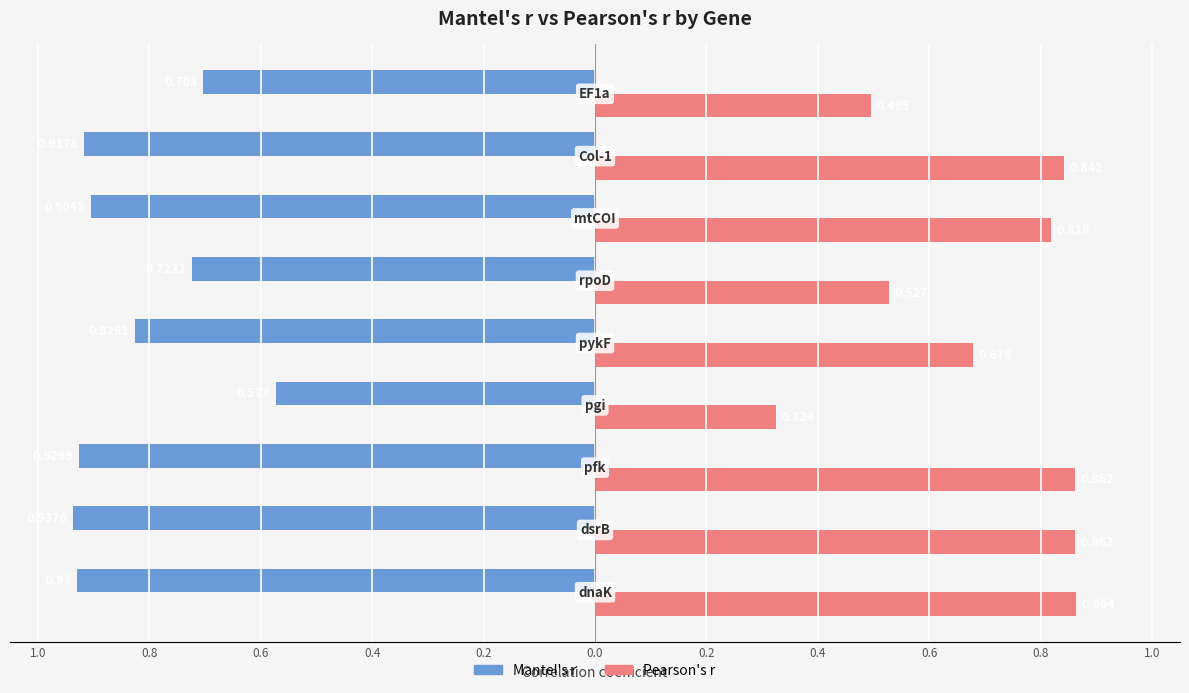

What are all the series names shown in the legend?

Mantel's r, Pearson's r